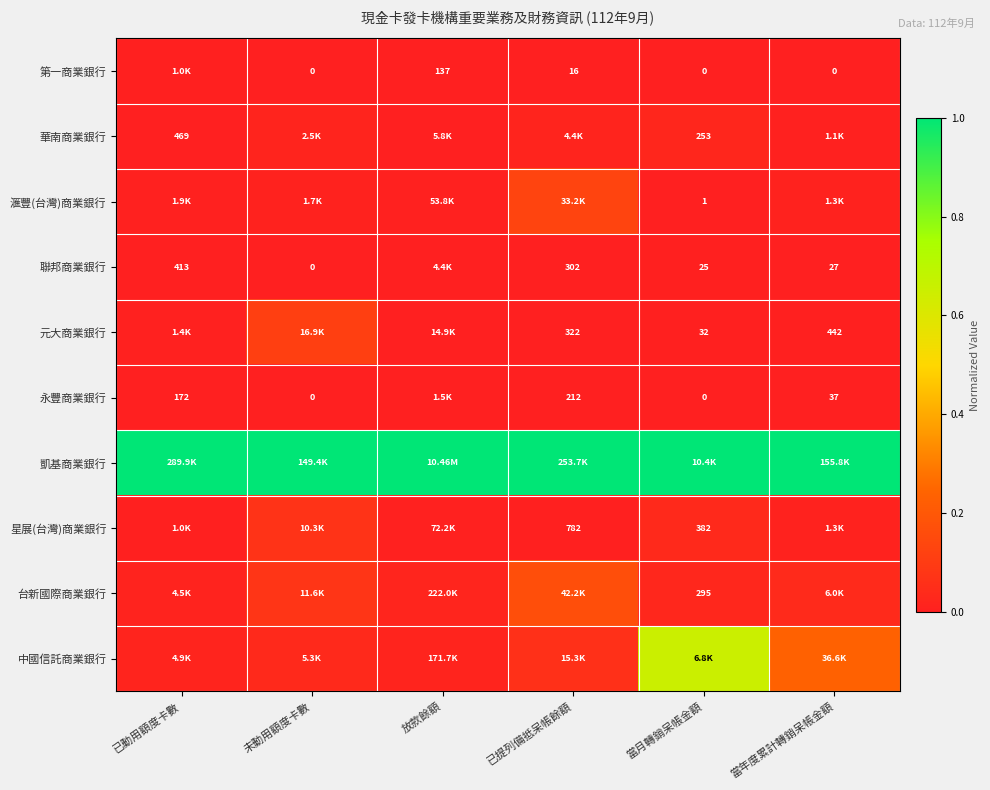

Which series has the largest total across all categories?

凱基商業銀行